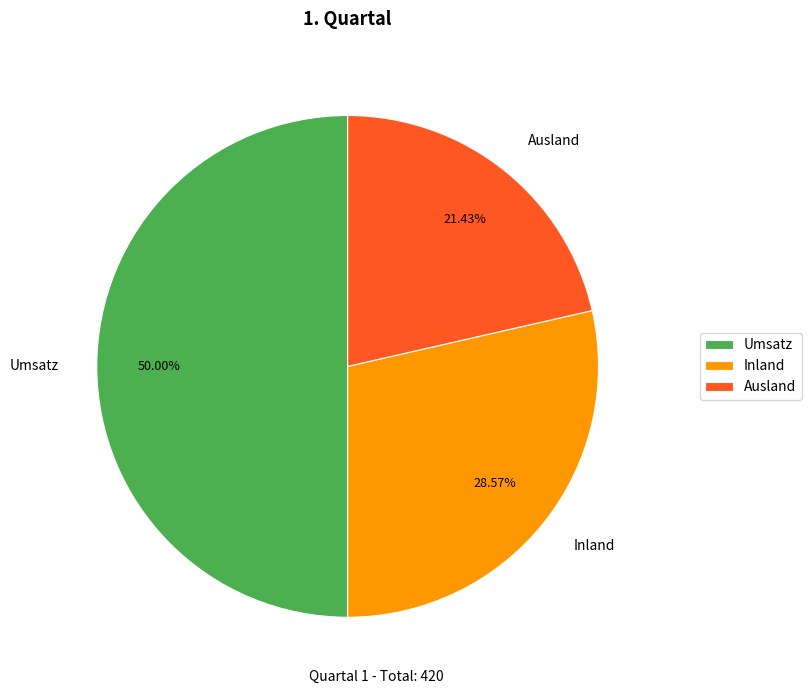

Which has a higher value, Ausland or Inland?

Inland